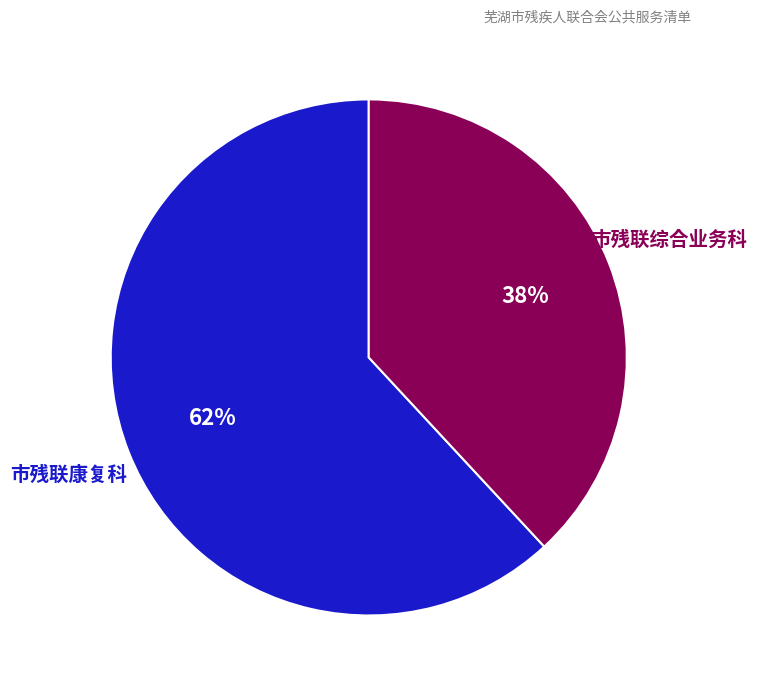

Which slice is the smallest?

市残联综合业务科